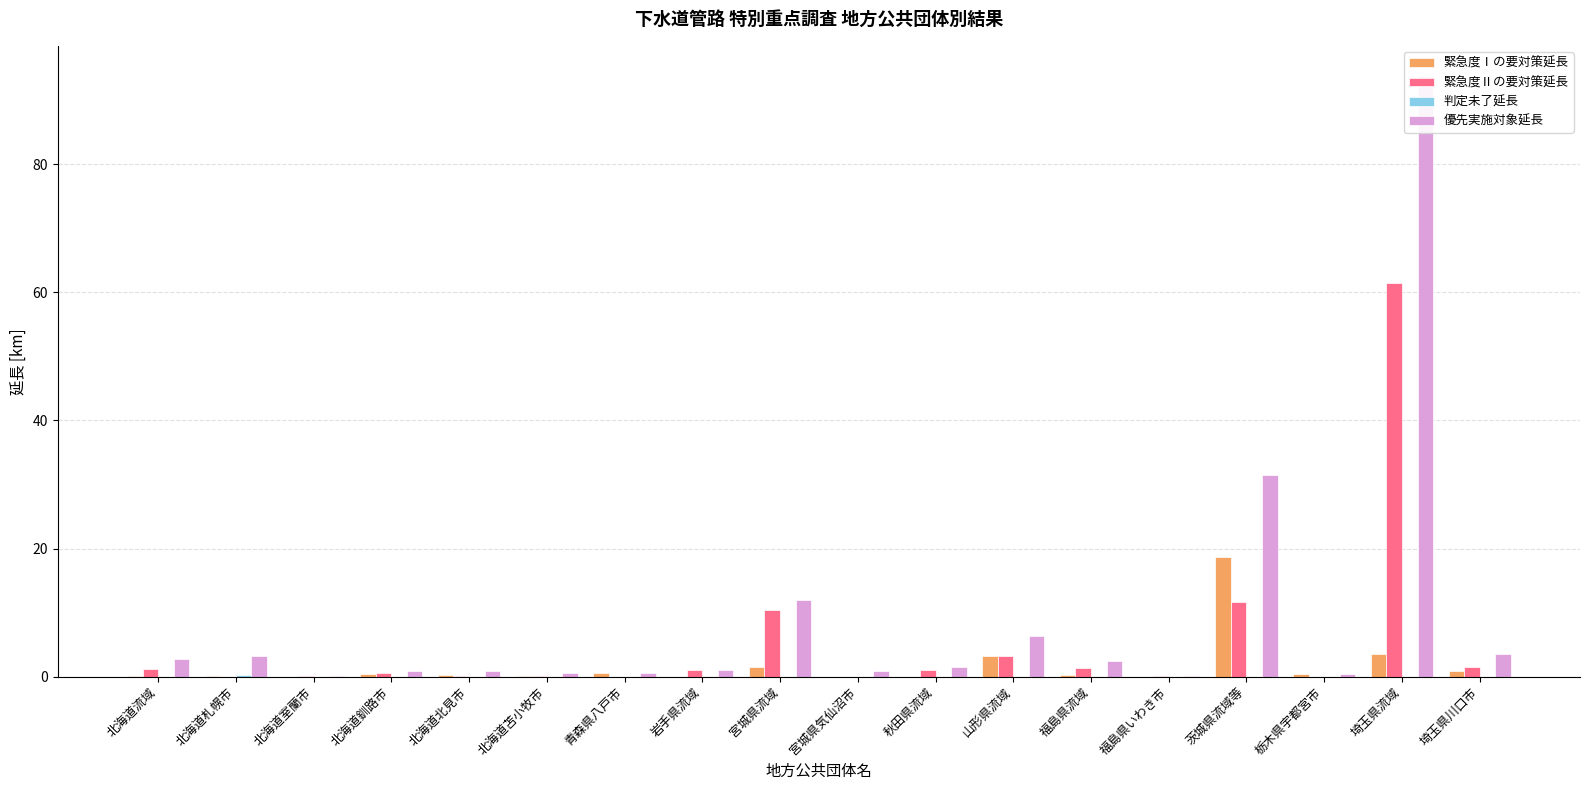

Rank the series by their maximum value, from highest to lowest.

優先実施対象延長, 緊急度Ⅱの要対策延長, 緊急度Ⅰの要対策延長, 判定未了延長